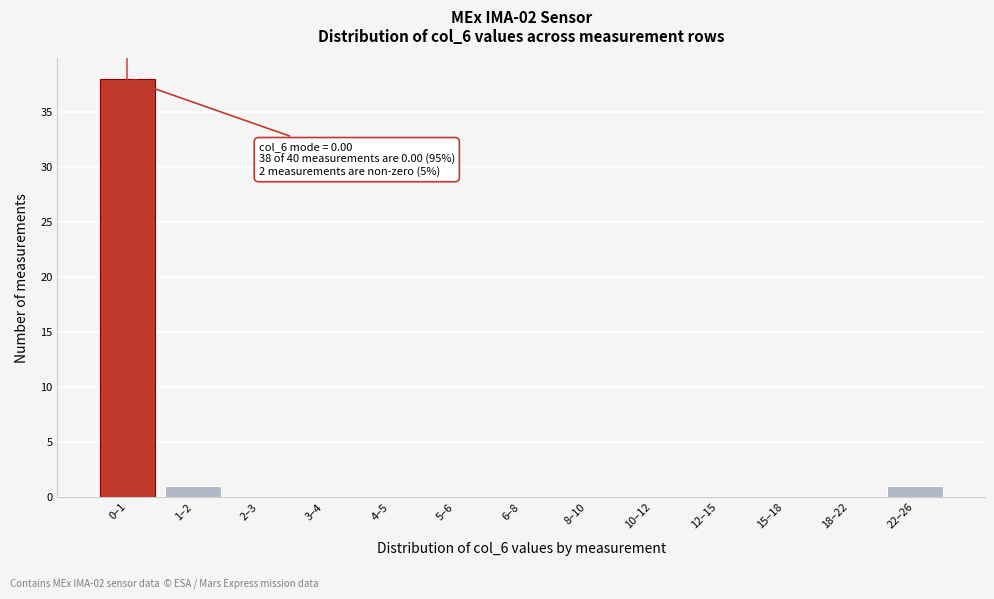

Reading left to right, extract all data points from this chart.

0–1=38	1–2=1	2–3=0	3–4=0	4–5=0	5–6=0	6–8=0	8–10=0	10–12=0	12–15=0	15–18=0	18–22=0	22–26=1